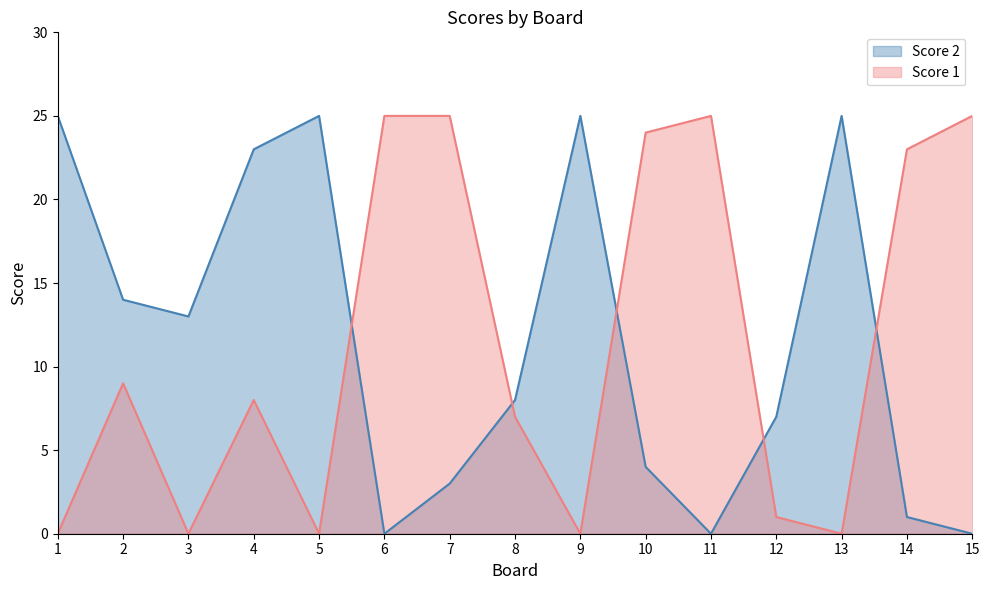

True or false: Score 1 has more than 1 points higher than both neighbors.

True